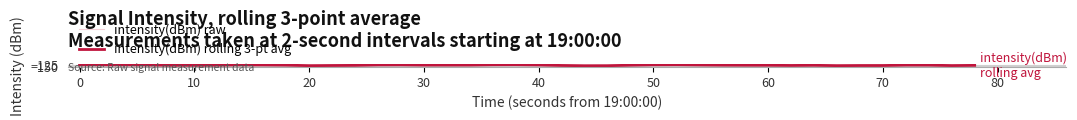

Which series has the largest range (max minus min)?

intensity(dBm) raw